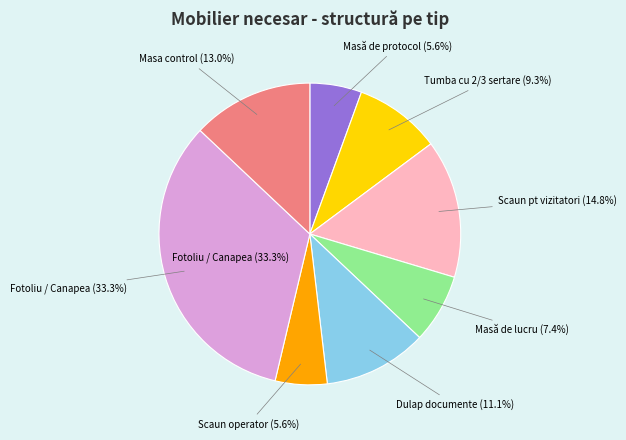

Does Tumba cu 2/3 sertare account for over 50% of the chart?

No